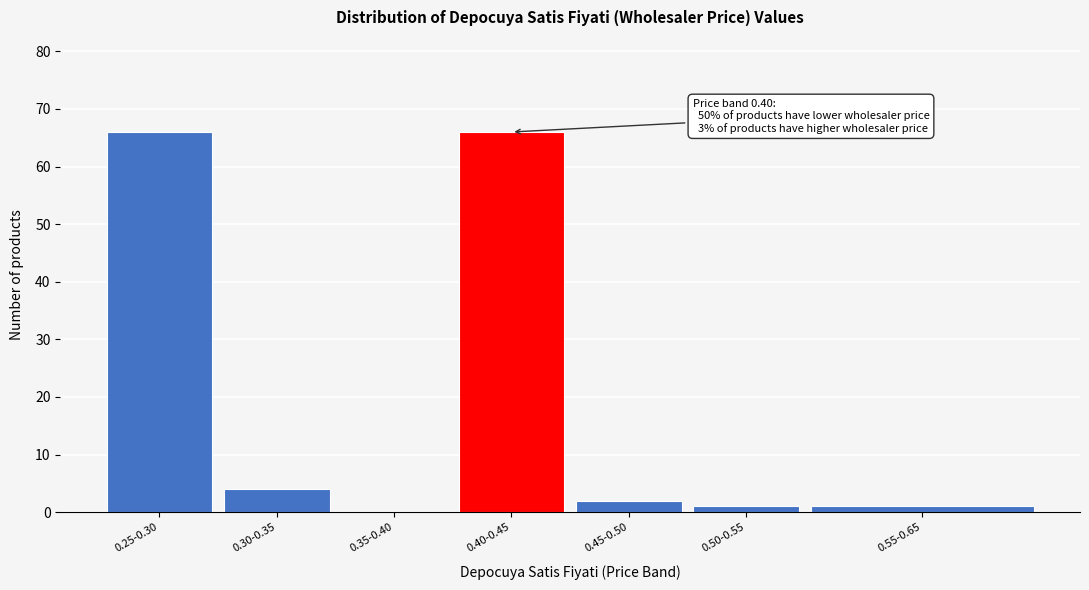

Reading right to left, transcribe all the data shown in this chart.

0.55-0.65=1	0.50-0.55=1	0.45-0.50=2	0.40-0.45=66	0.35-0.40=0	0.30-0.35=4	0.25-0.30=66